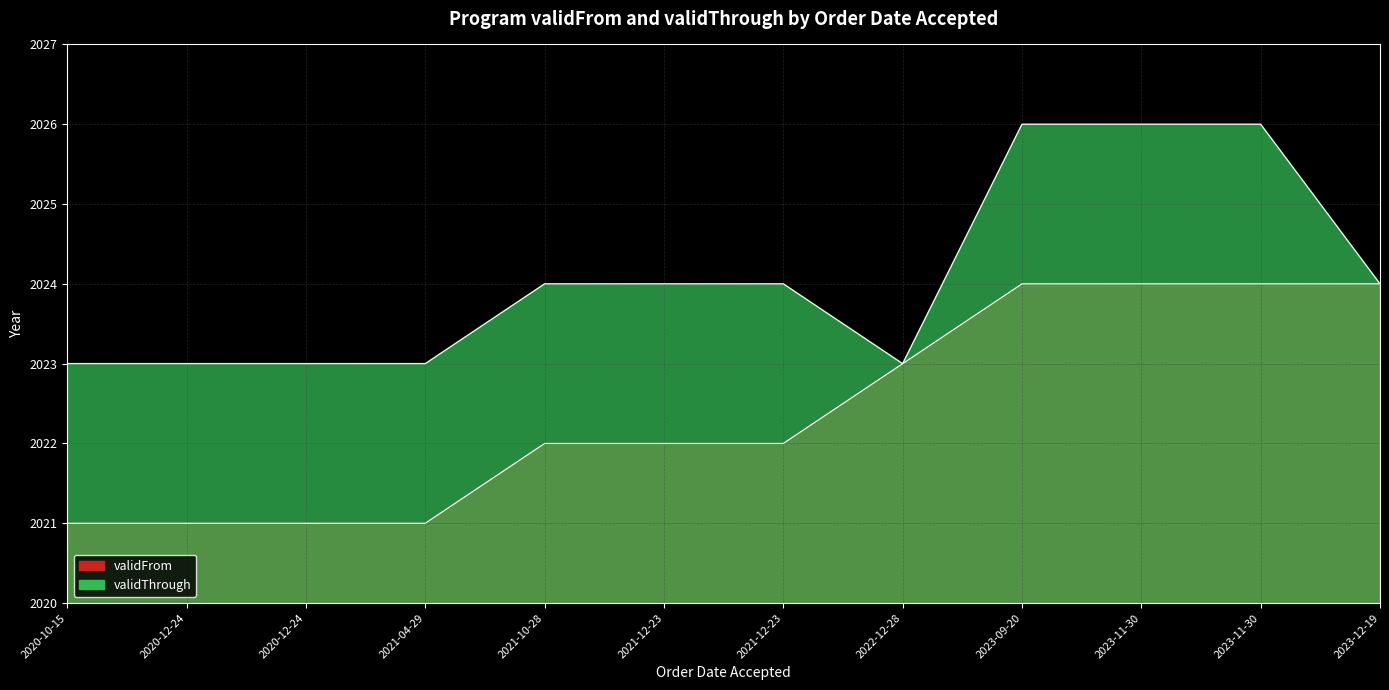

At which category is the sum across all series the highest?

2023-09-20